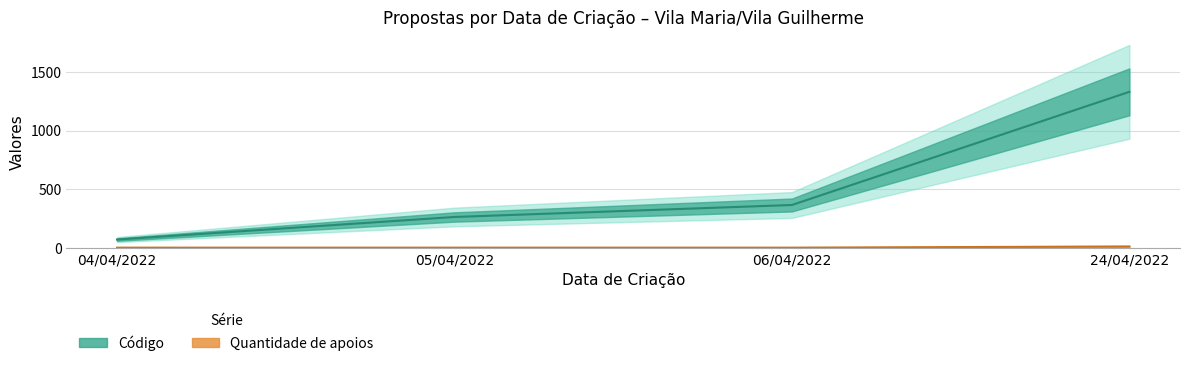

What position from the left is 06/04/2022?

3